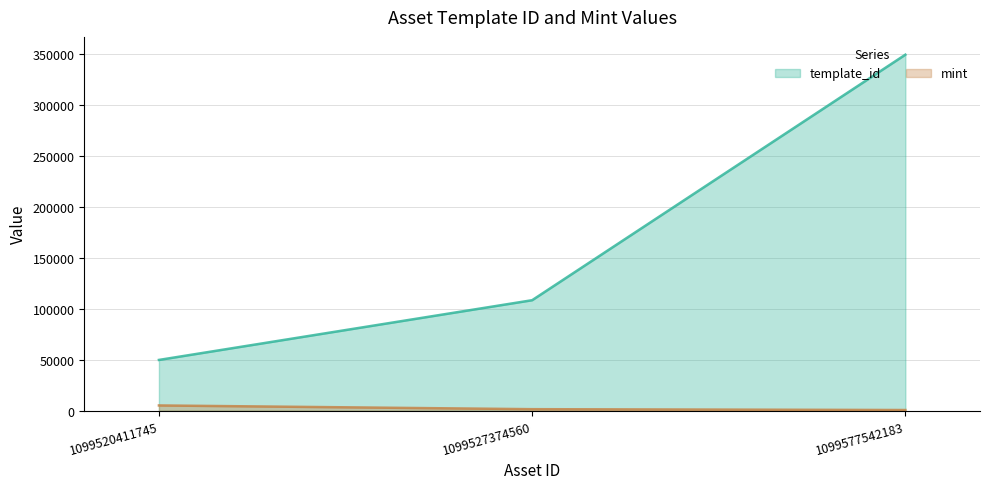

Rank the series by their maximum value, from highest to lowest.

template_id, mint